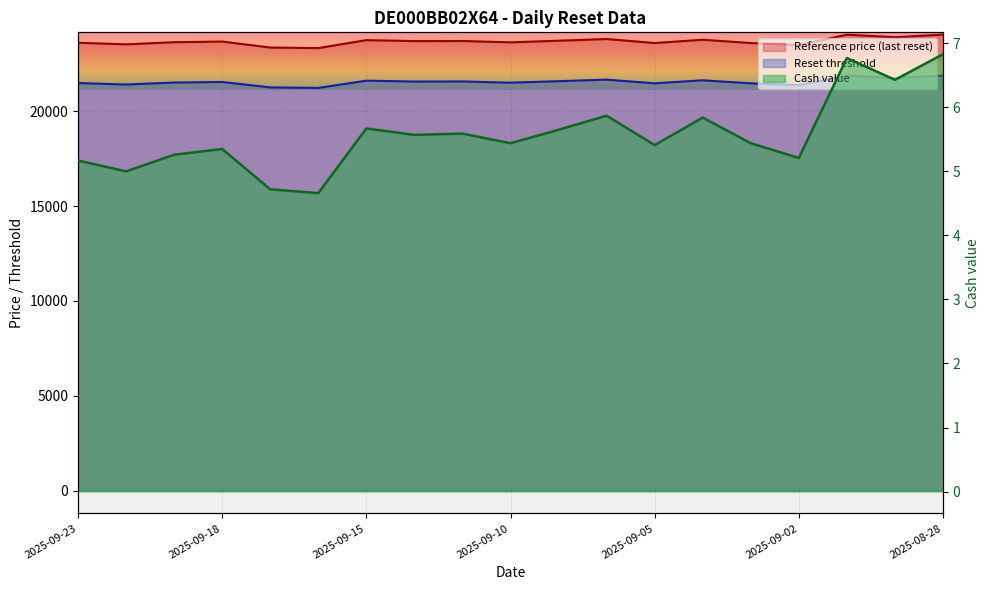

Reading left to right, extract all data points from this chart.

Reset threshold: 21486.3	21409.6	21511.9	21543.8	21256.9	21229.6	21611.5	21565.3	21570.3	21506.0	21583.8	21664.5	21473.3	21631.0	21471.3	21373.5	21874.0	21751.0	21876.3
Cash value: 5.2	5.0	5.3	5.3	4.7	4.7	5.7	5.6	5.6	5.4	5.7	5.9	5.4	5.8	5.4	5.2	6.8	6.4	6.8
Reference price: 23611.3	23527.0	23639.4	23674.5	23359.2	23329.2	23748.9	23698.2	23703.7	23633.0	23718.5	23807.1	23597.0	23770.3	23594.8	23487.3	24037.3	23902.2	24039.9